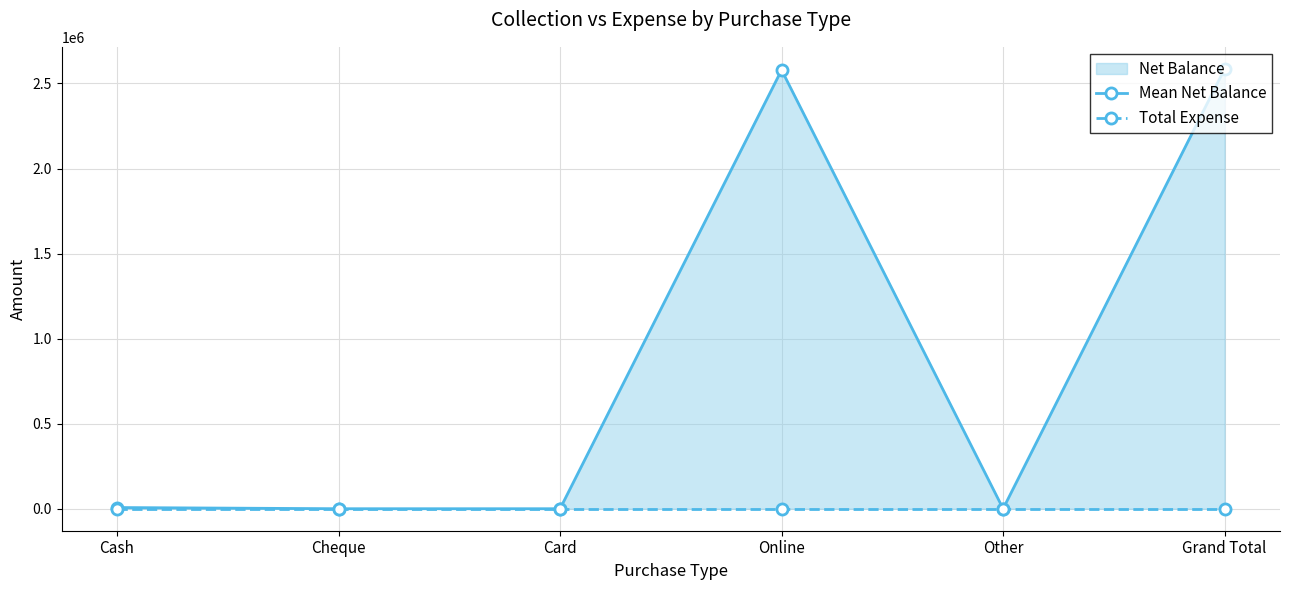

What is the difference between the maximum and minimum values in the Mean Net Balance series?

2586256